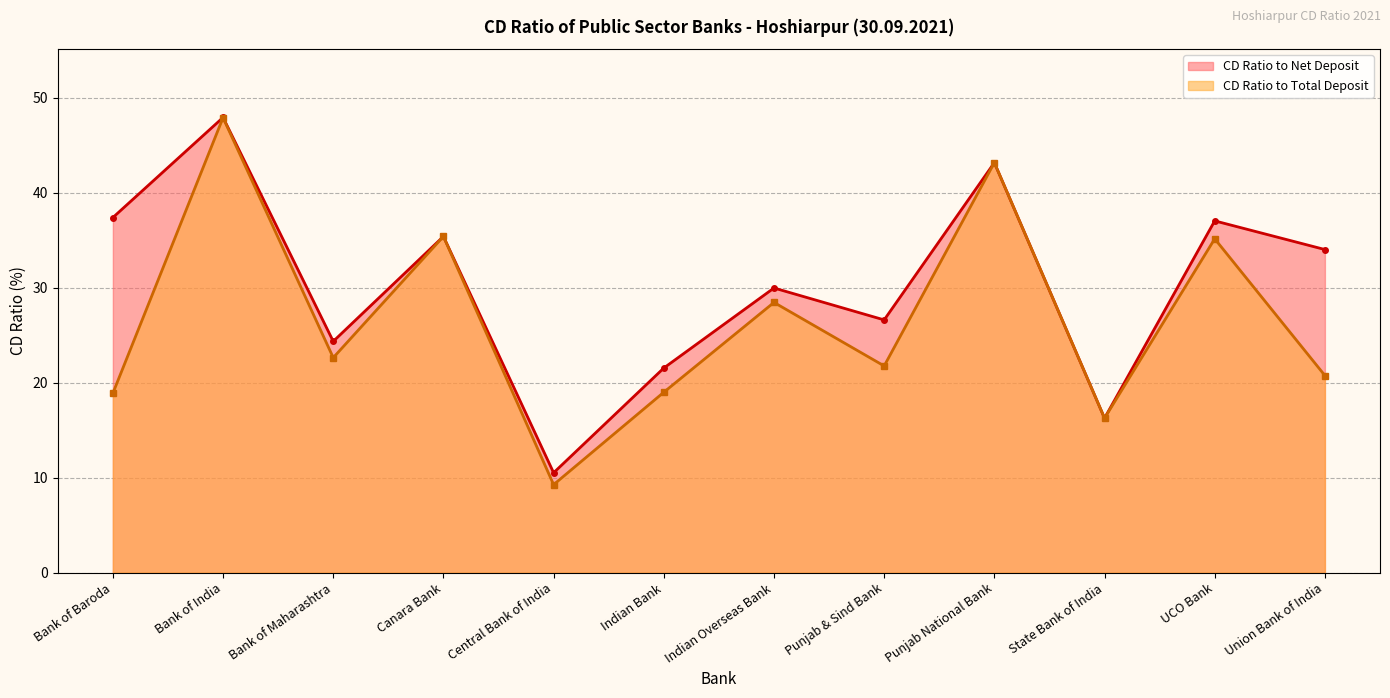

Reading left to right, what are all the values shown in this chart?

CD Ratio to Net Deposit: 37.4	47.9	24.4	35.4	10.5	21.6	30.0	26.6	43.2	16.3	37.0	34.0
CD Ratio to Total Deposit: 18.9	47.9	22.6	35.4	9.3	19.0	28.5	21.8	43.2	16.3	35.2	20.8